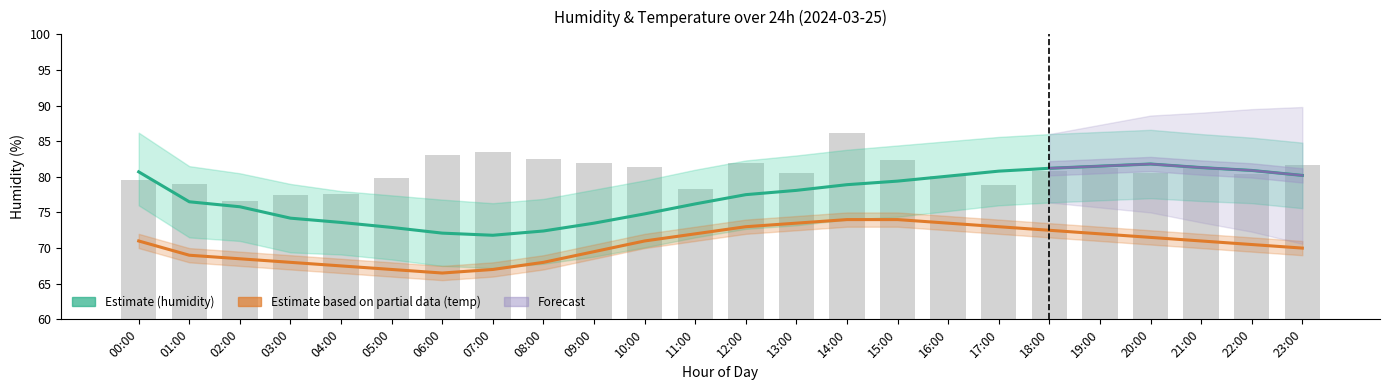

What is the approximate value of Temperature estimate at 00:00?

71.0